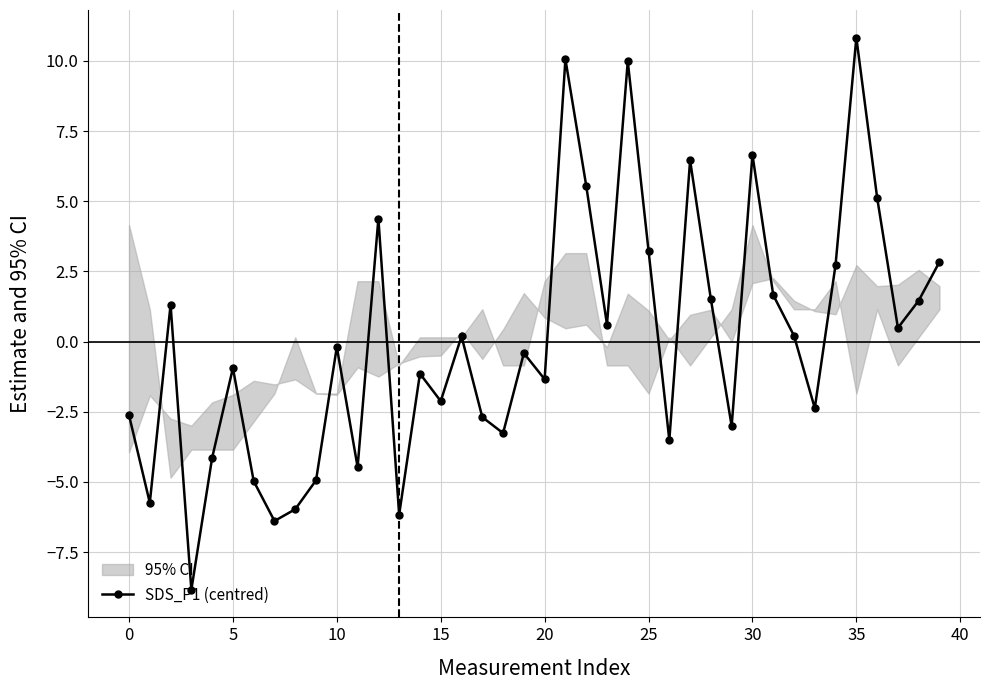

What is the label of the 30th point from the left?

29